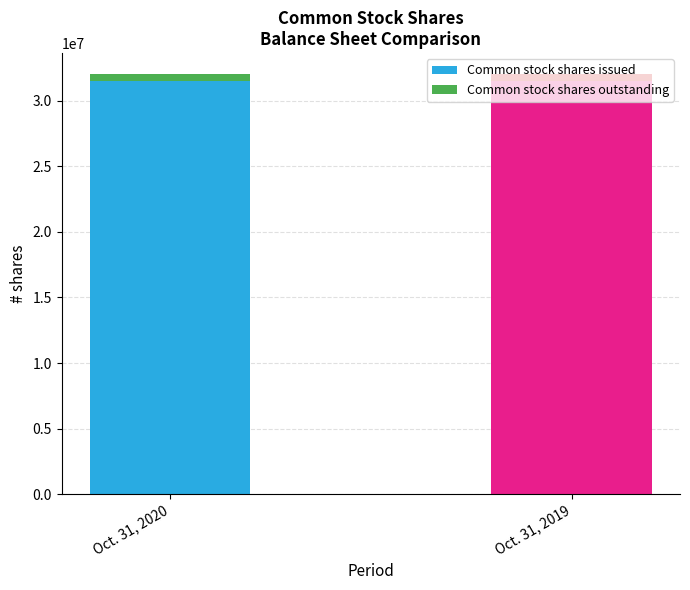

What is the average value of the Common stock shares issued series?

31518466